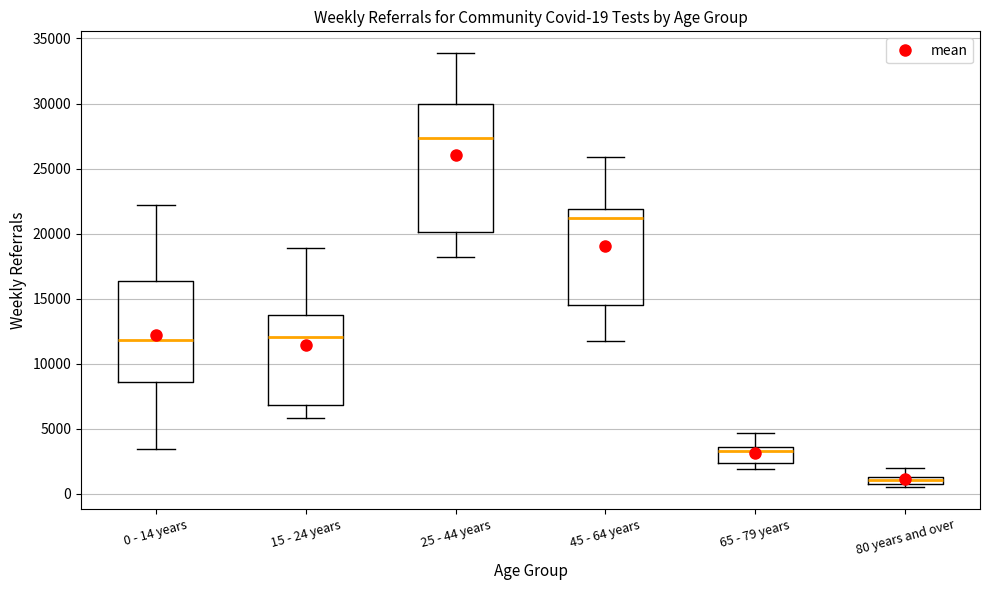

Which box is the tallest, from its lower edge to its upper edge?

25 - 44 years